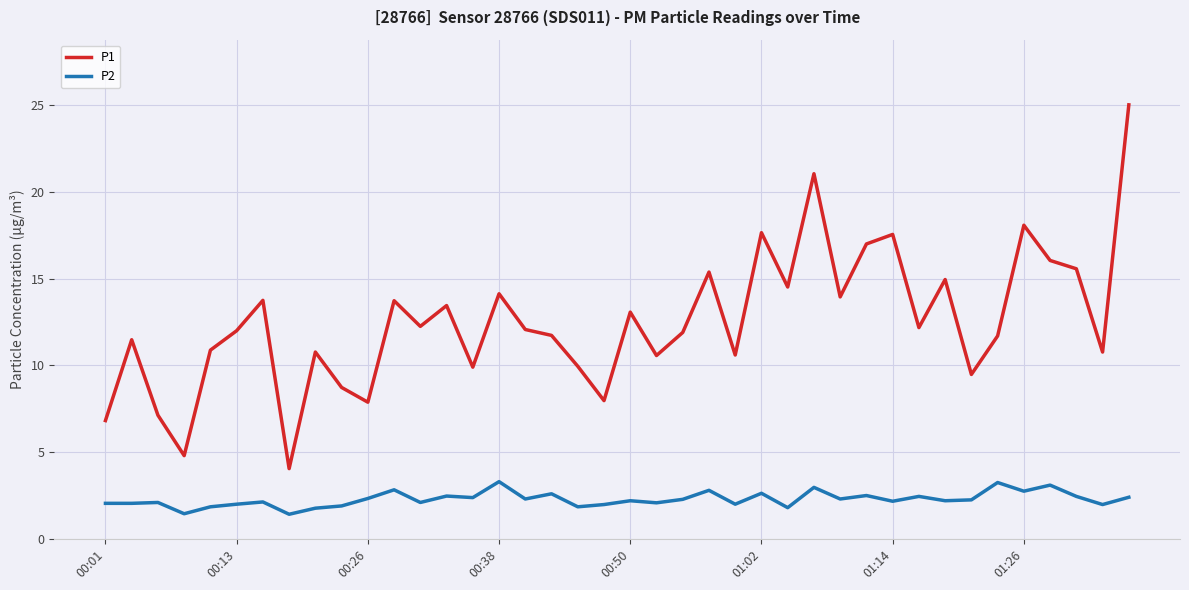

Which series has the largest total across all categories?

P1